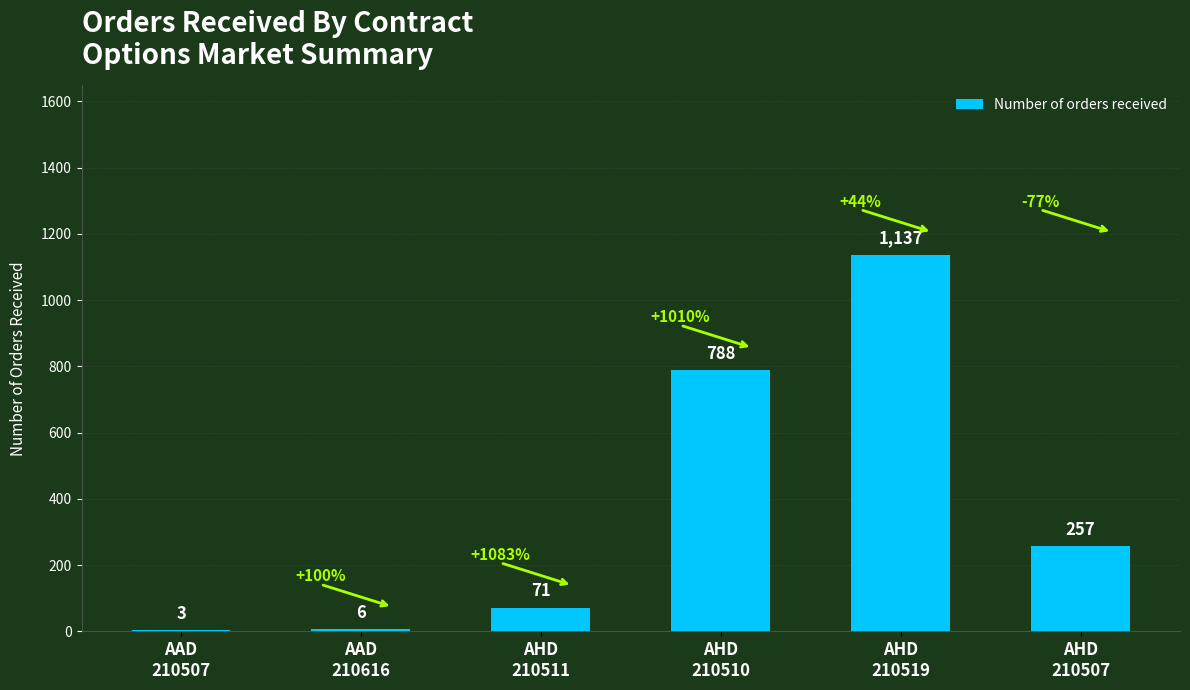

What is the change in value from AAD
210616 to AHD
210511?

+65